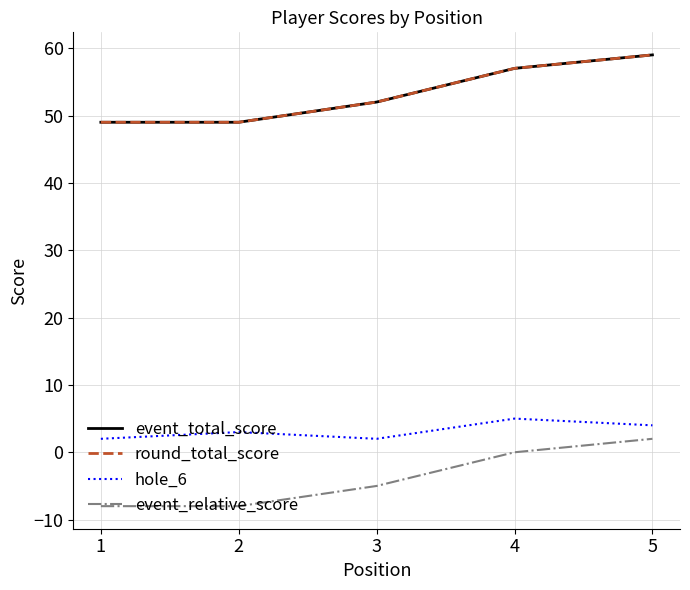

The event_total_score series shows 25 at 2. True or false?

False